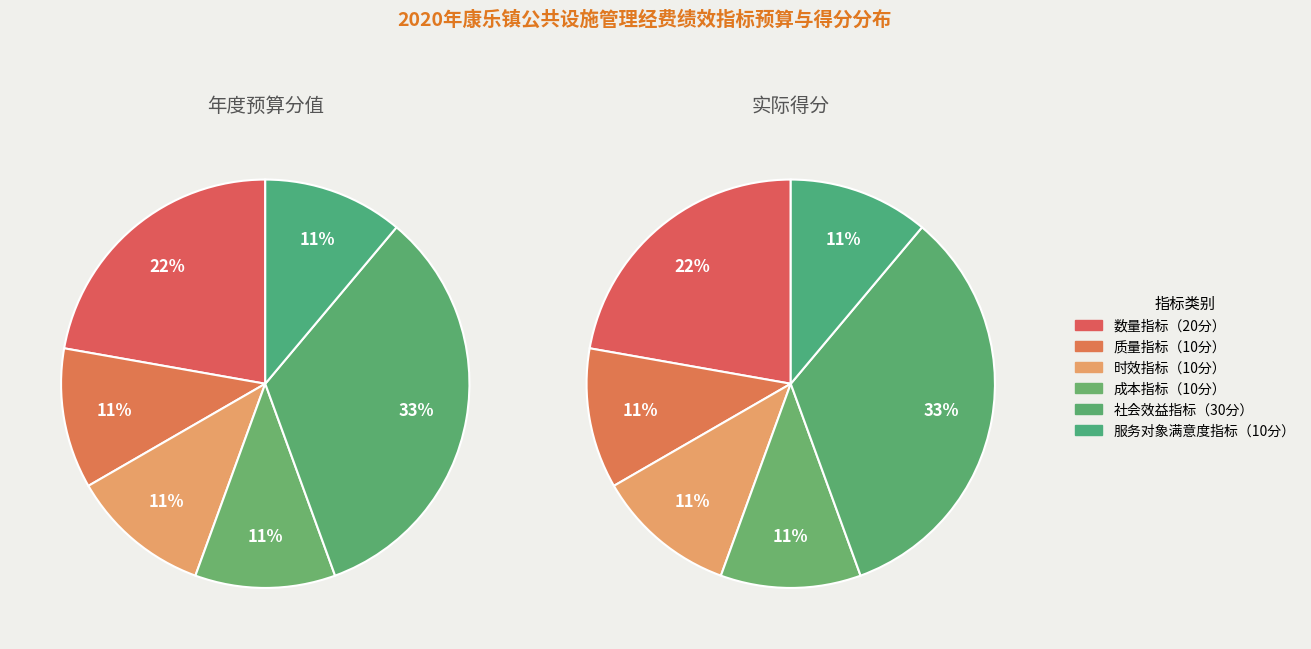

Is there any slice that represents more than half of the pie?

No